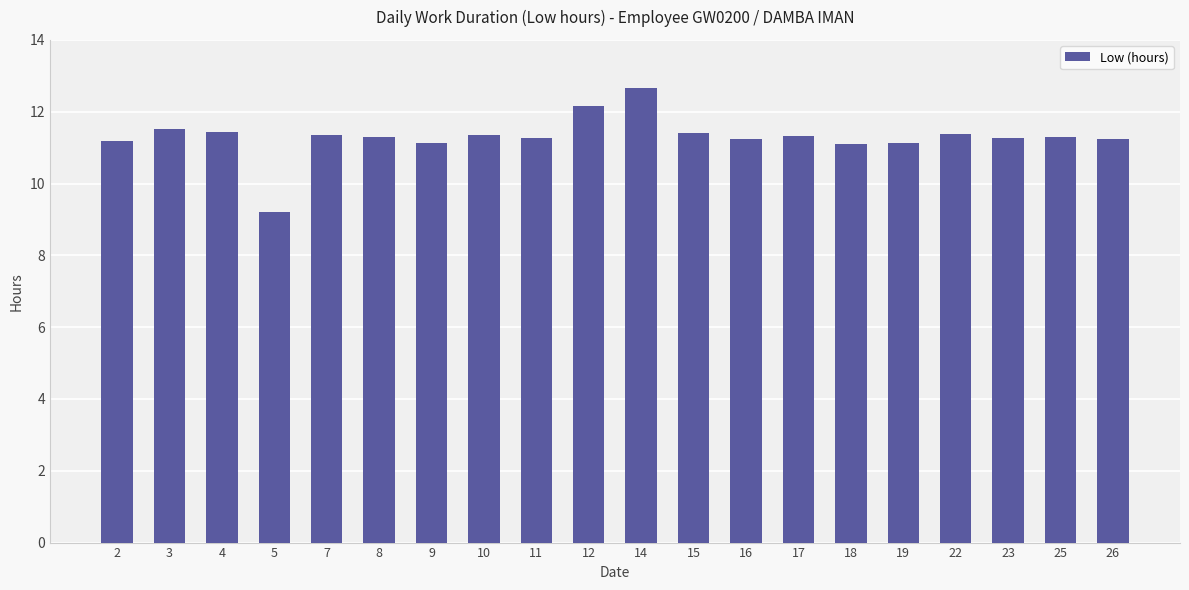

What is the ratio of the value at 19 to the value at 15?

1.0